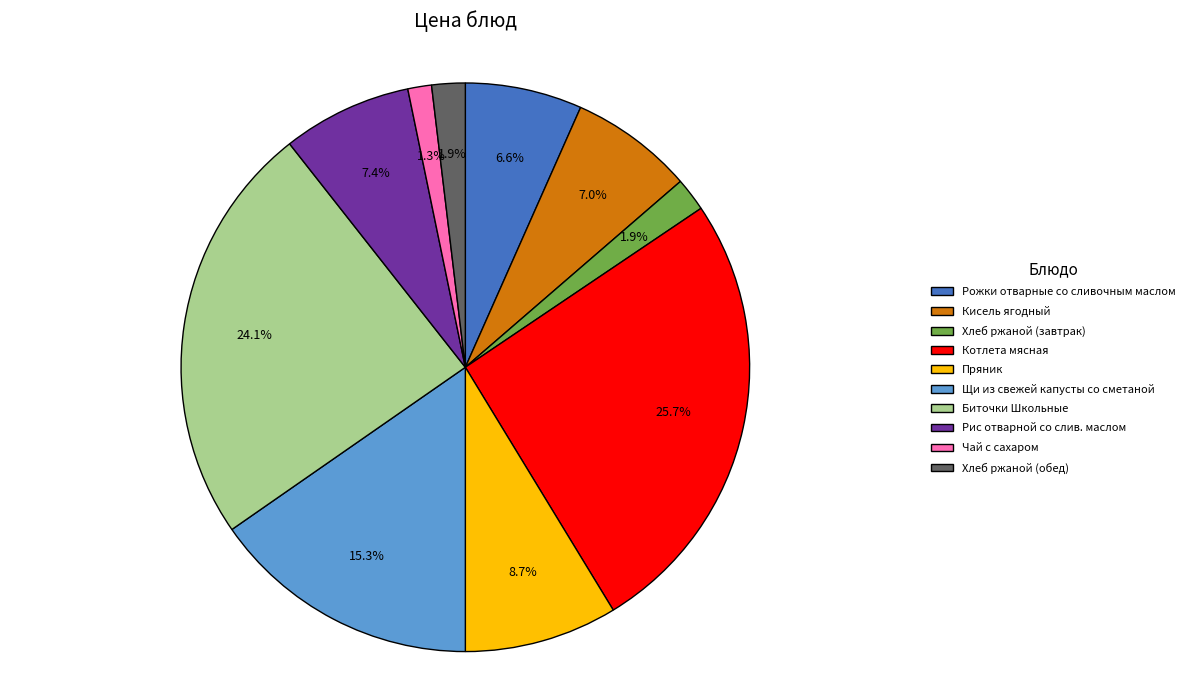

Which category has the biggest portion of the pie?

Котлета мясная